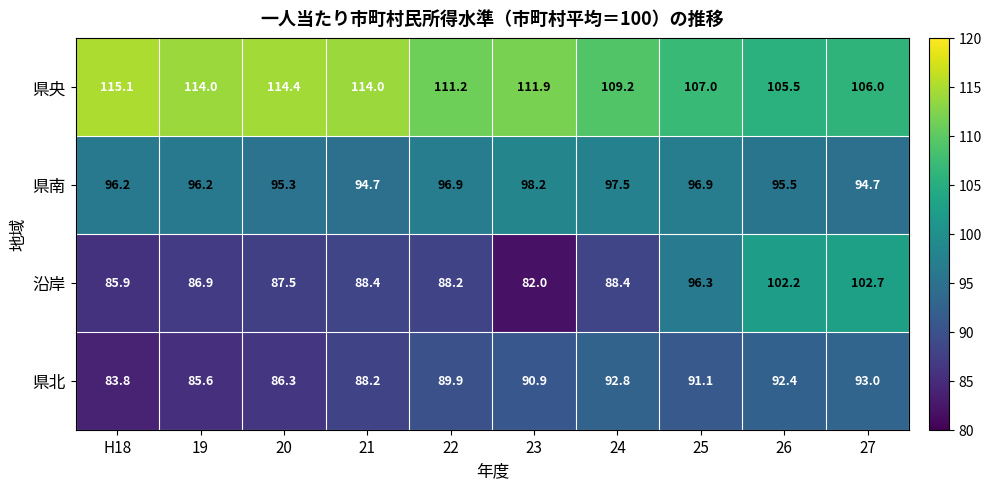

The value of 県央 at 24 is 109.2. True or false?

True